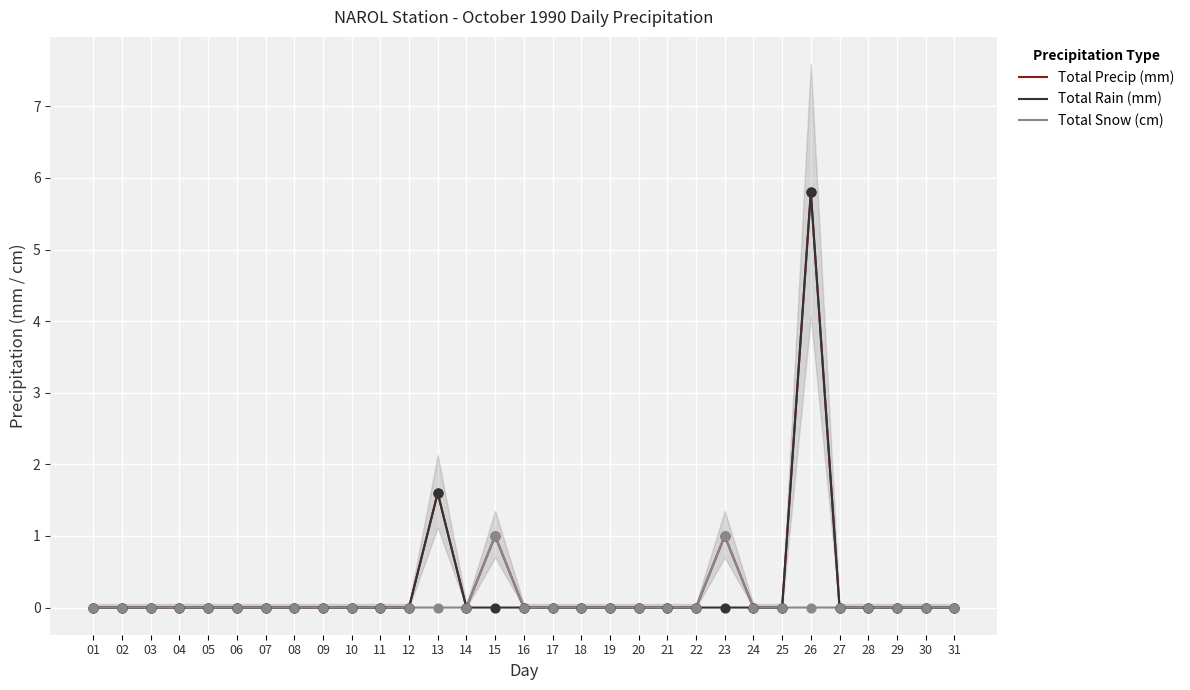

Is the value of Total Rain (mm) at 03 greater than the value of Total Snow (cm) at 06?

No